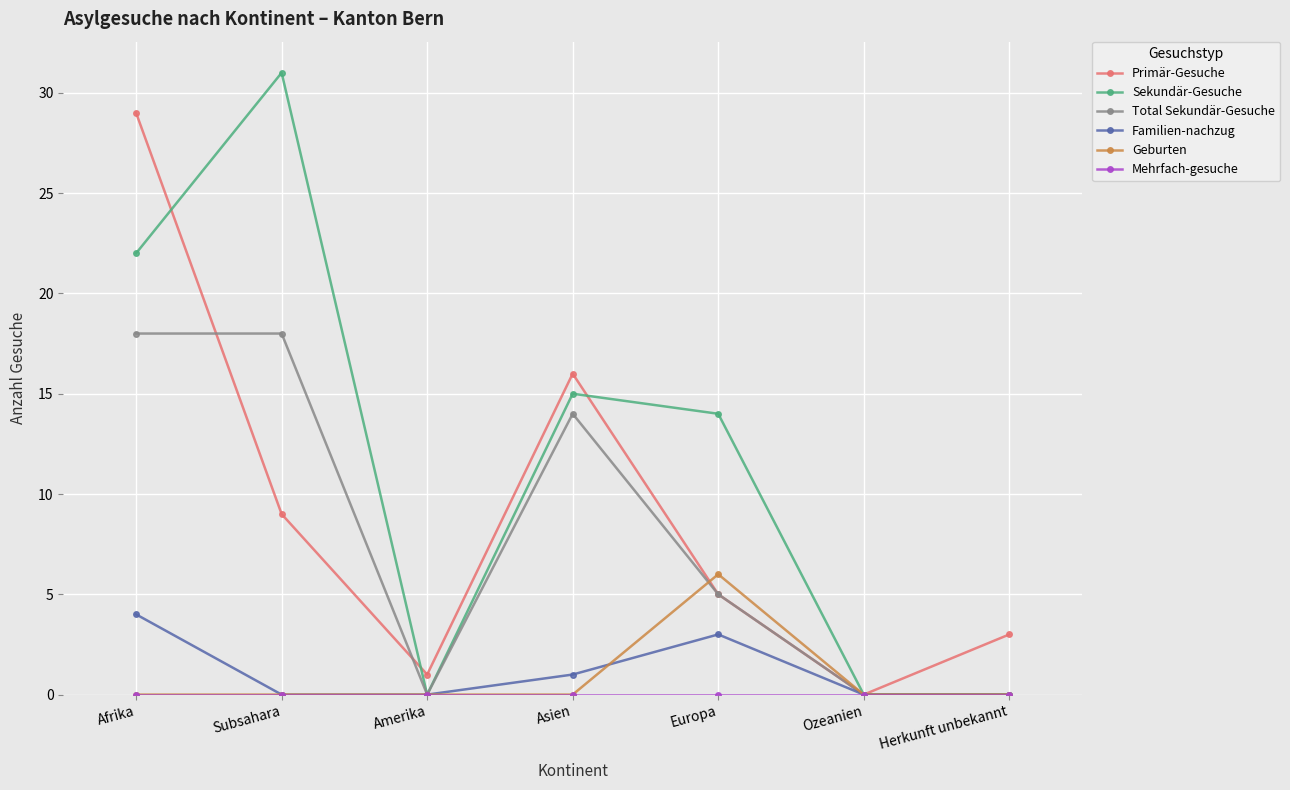

At which label is Familien-nachzug closest to 2?

Asien